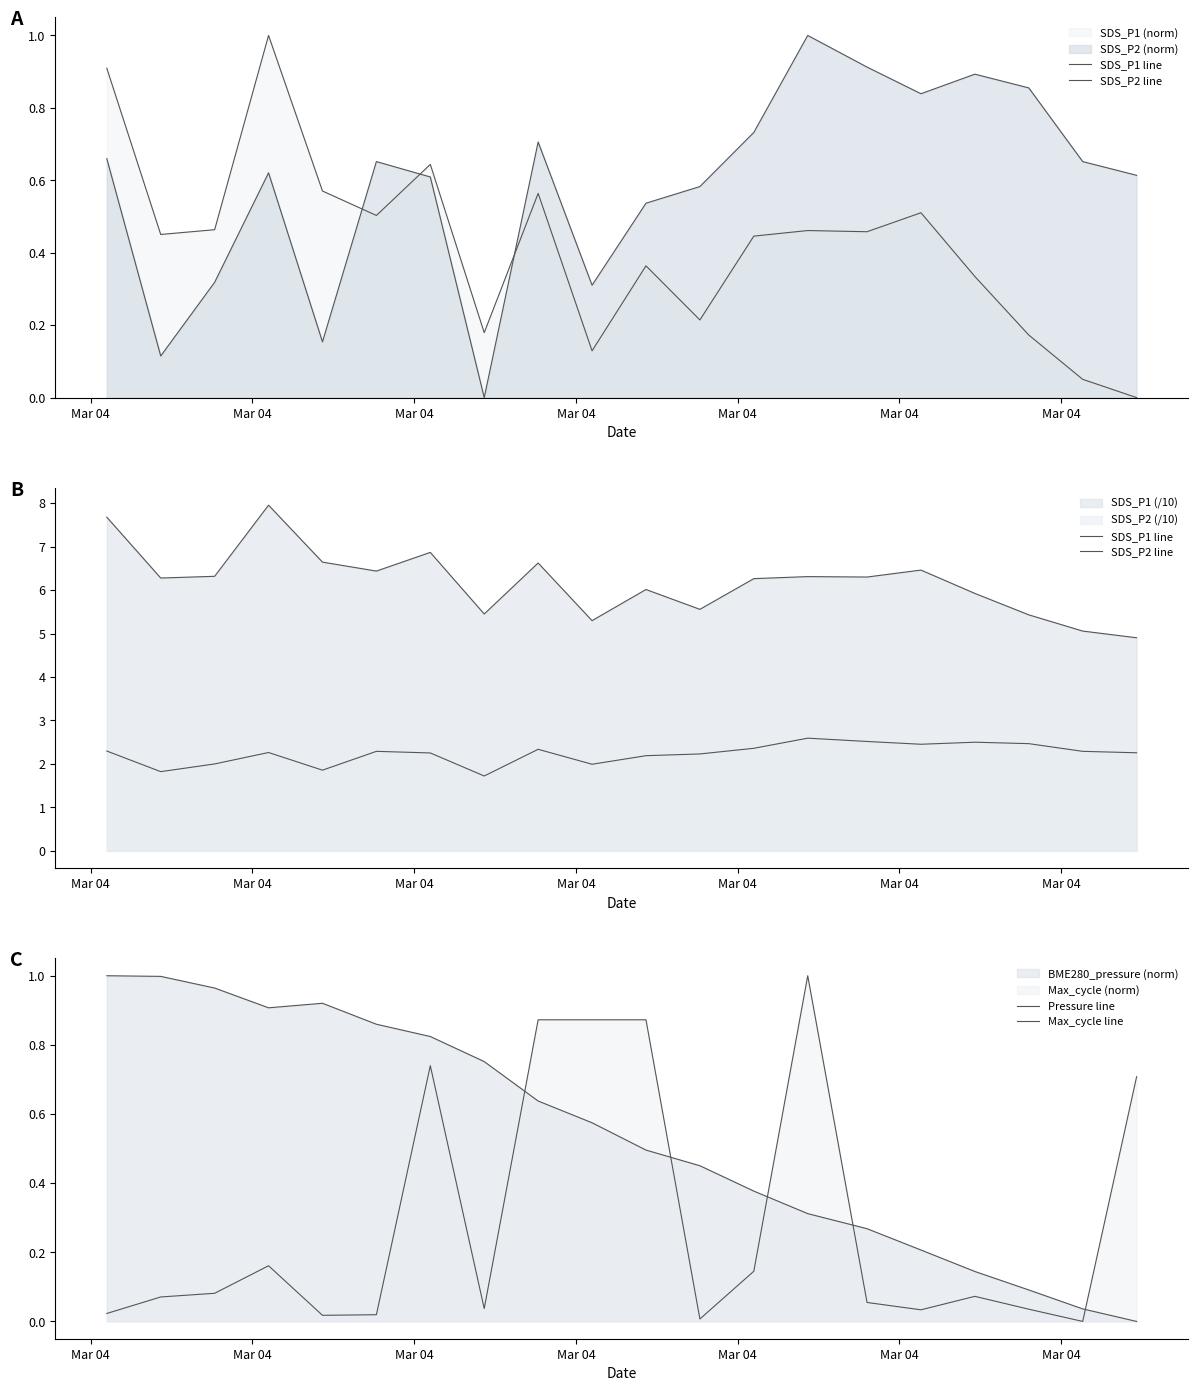

At which category is the sum across all series the highest?

Mar 04